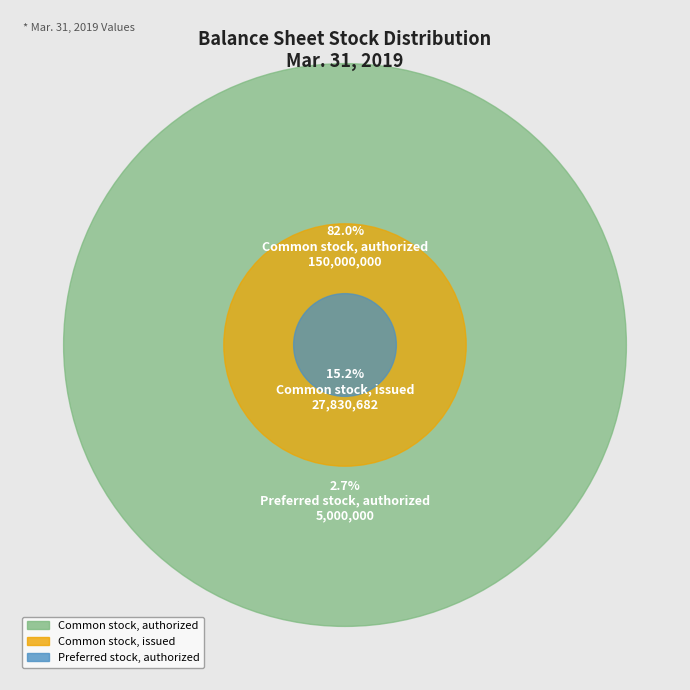

What is the largest slice in the pie chart?

Common stock, authorized